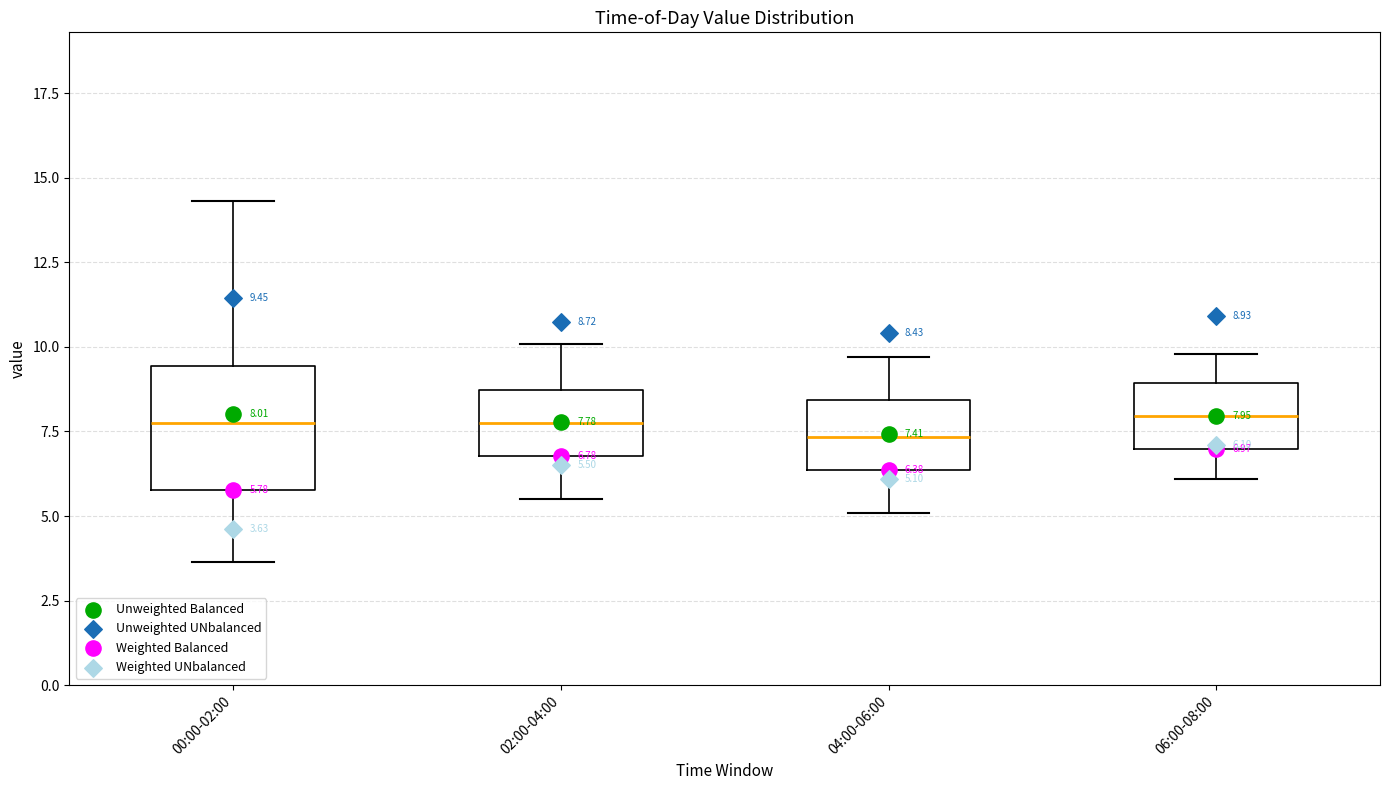

Which box is the tallest, from its lower edge to its upper edge?

00:00-02:00